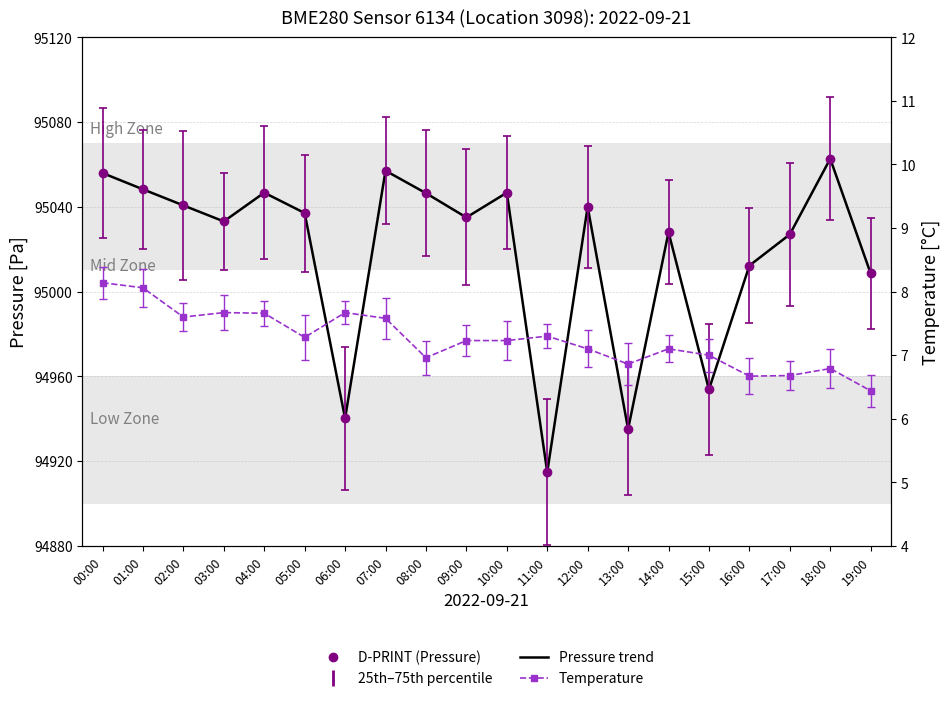

True or false: the data shows 94935.1 at 13:00.

True